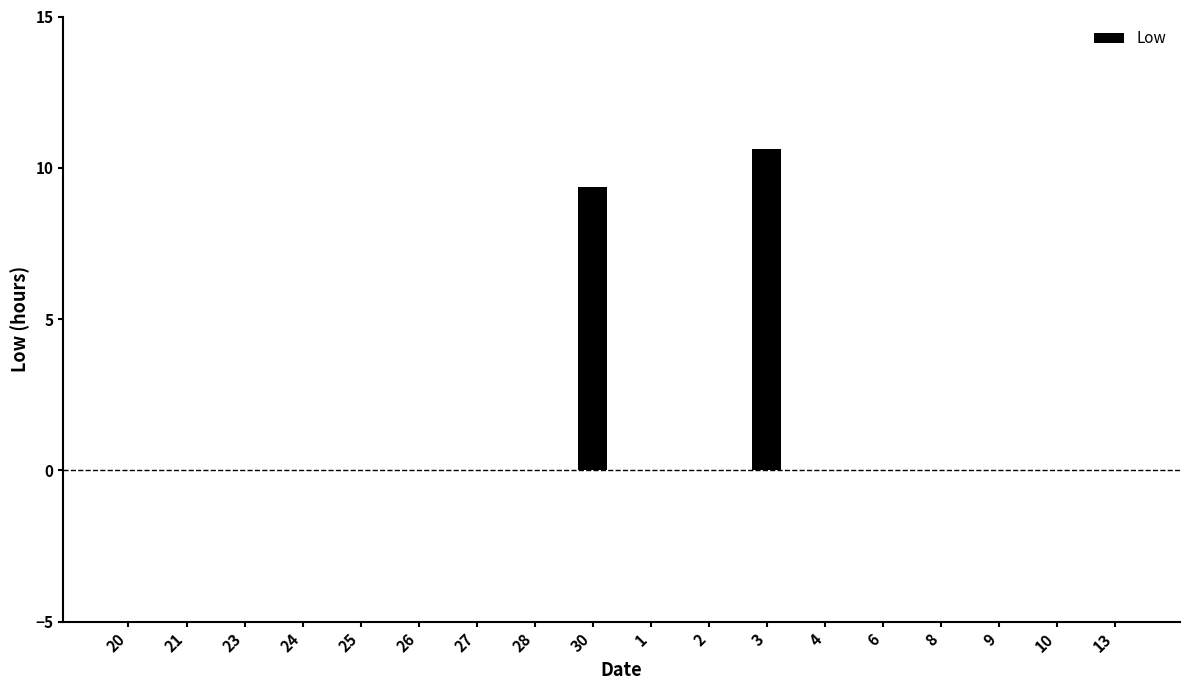

At which label is the value closest to 5?

30